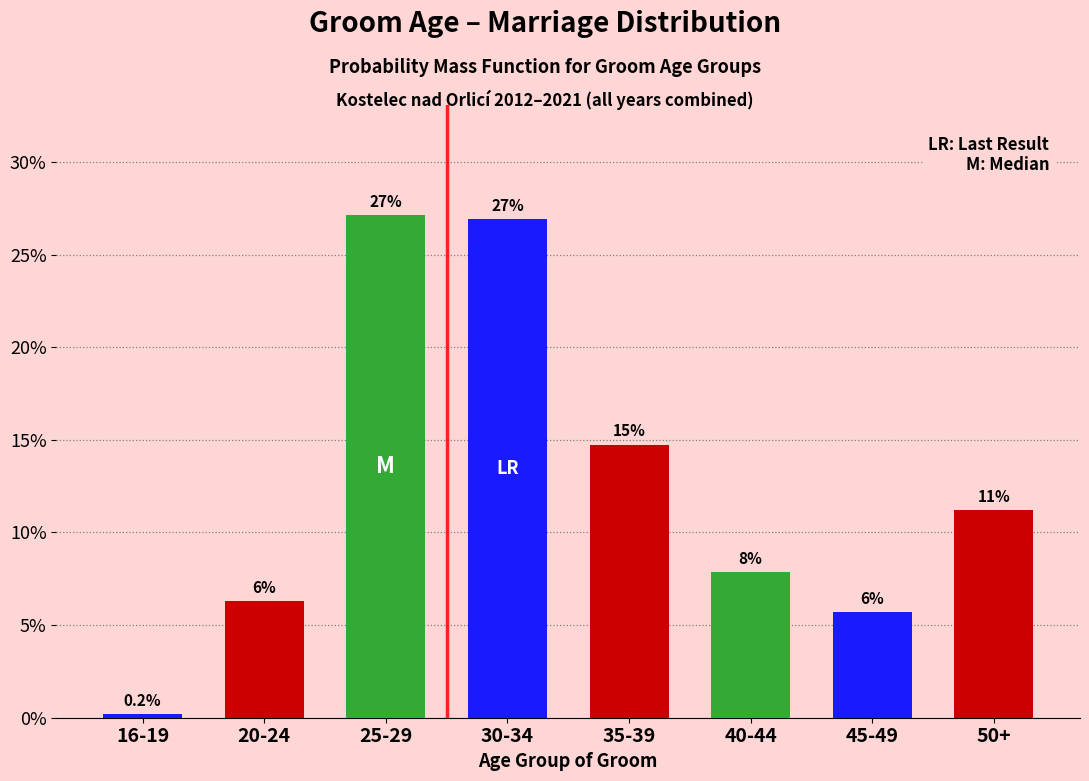

Does the chart contain any negative values?

No